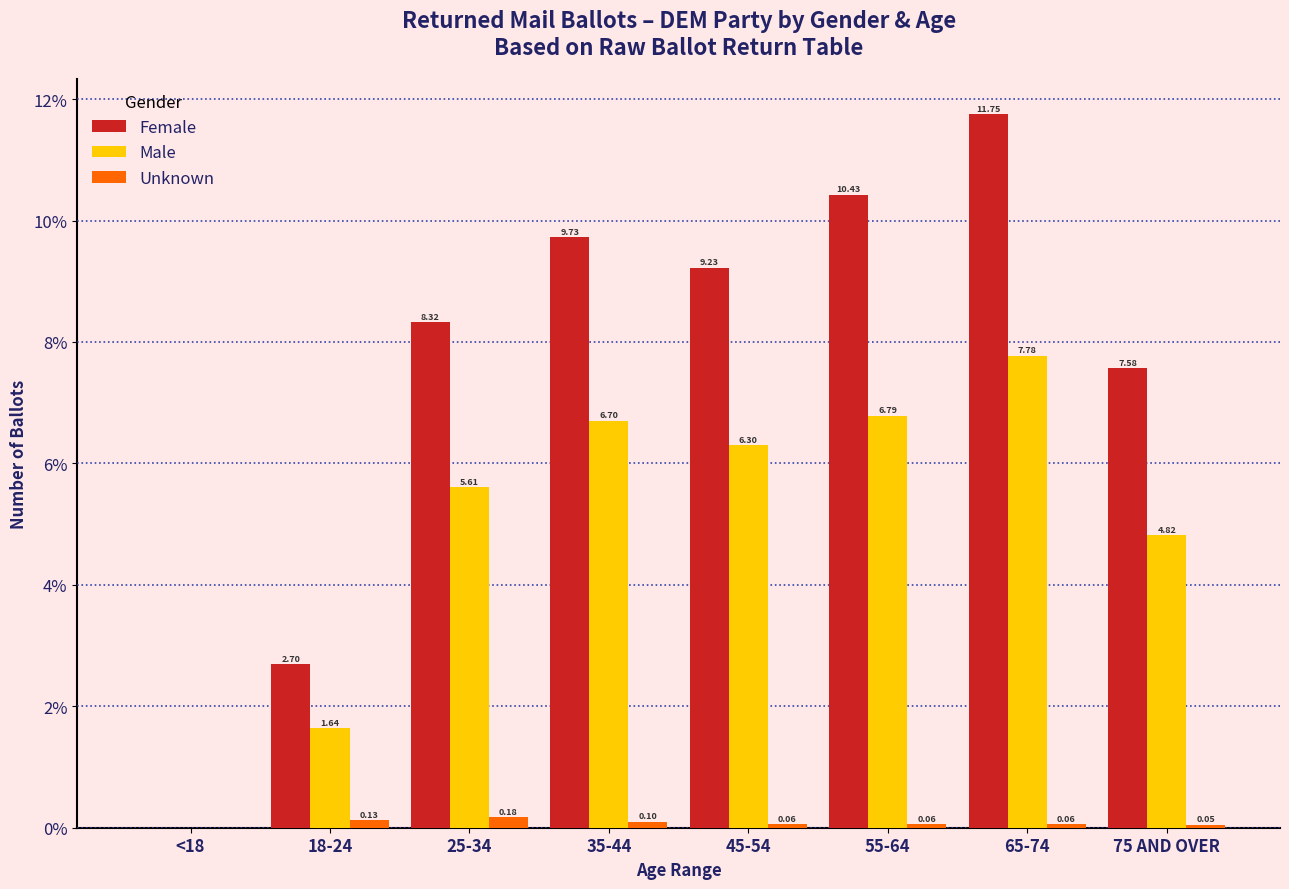

Which series changed the most between 18-24 and 75 AND OVER?

Female